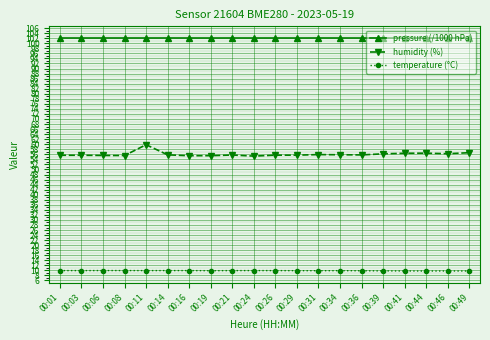

Rank the series at 00:14 from highest to lowest value.

pressure (/1000 hPa), humidity (%), temperature (°C)